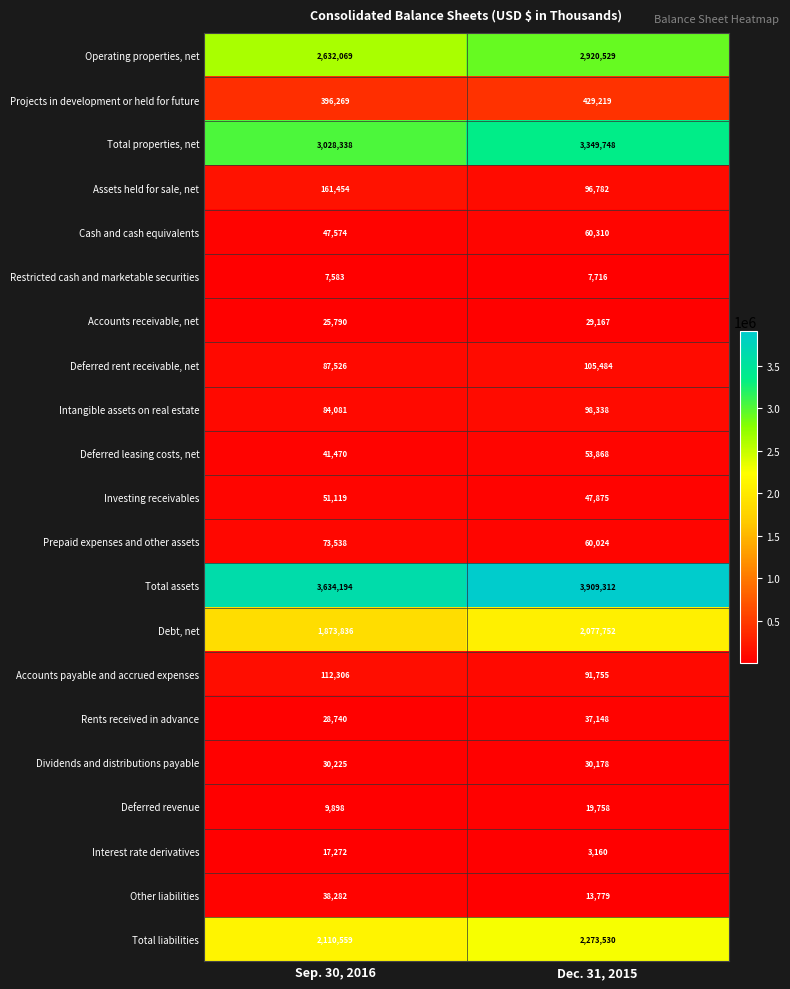

Which series has the widest spread of values?

Total properties, net